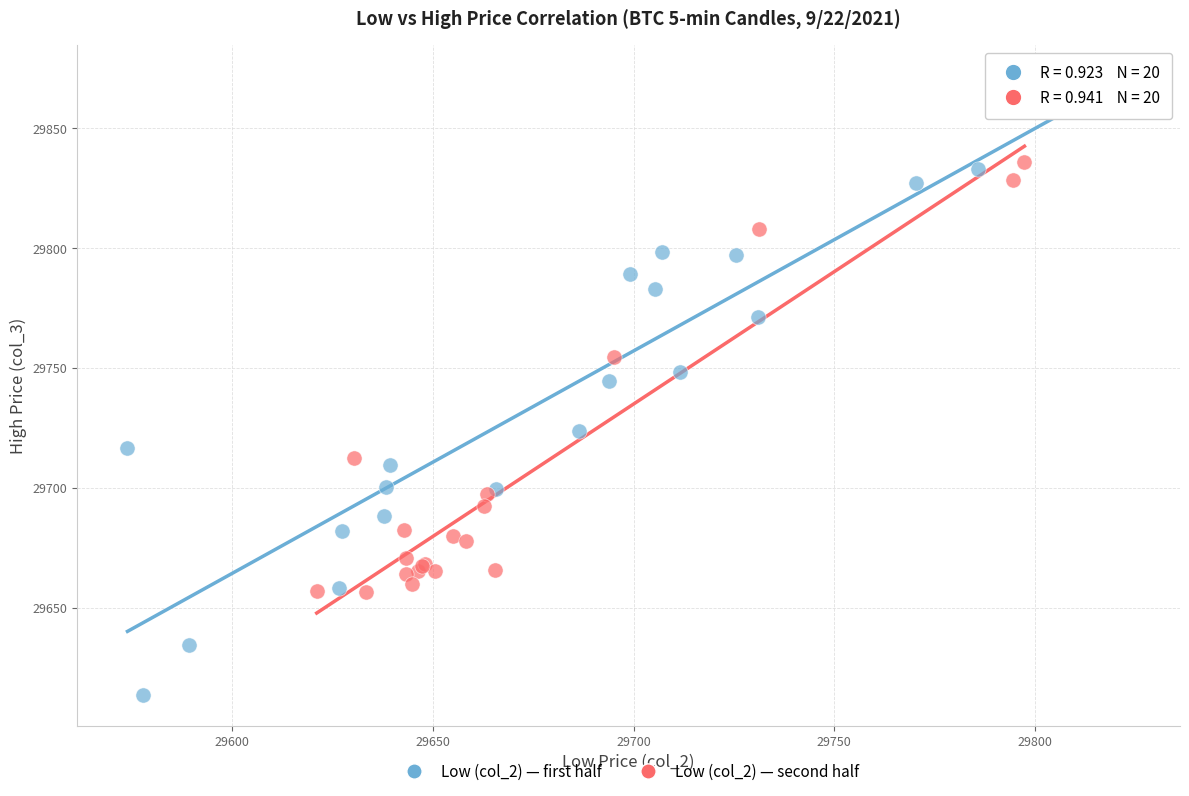

Which series contains the highest Y value?

Low (col_2) — first half